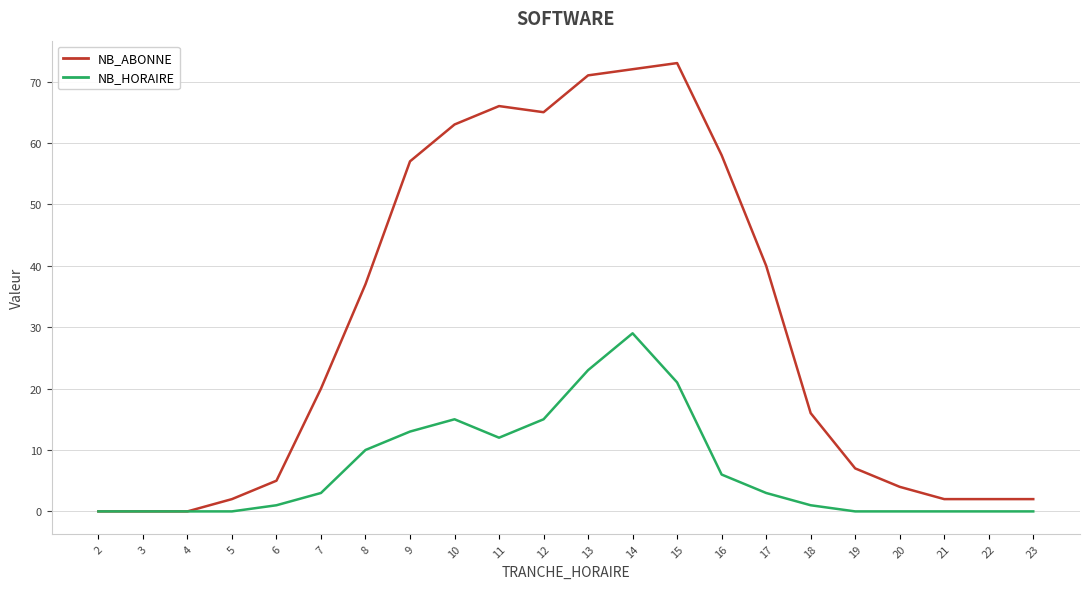

What is the maximum value for NB_HORAIRE?

29